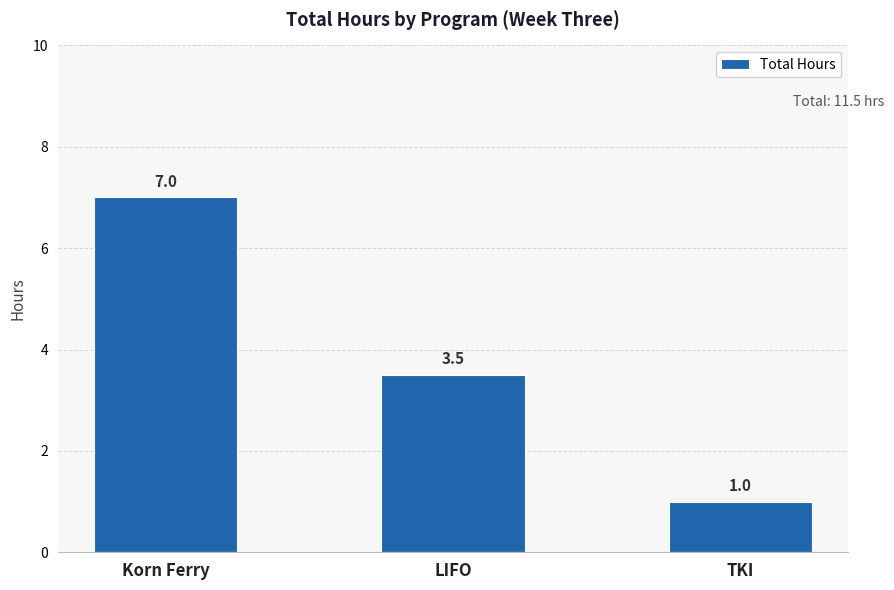

What is the label of the 1st bar from the left?

Korn Ferry